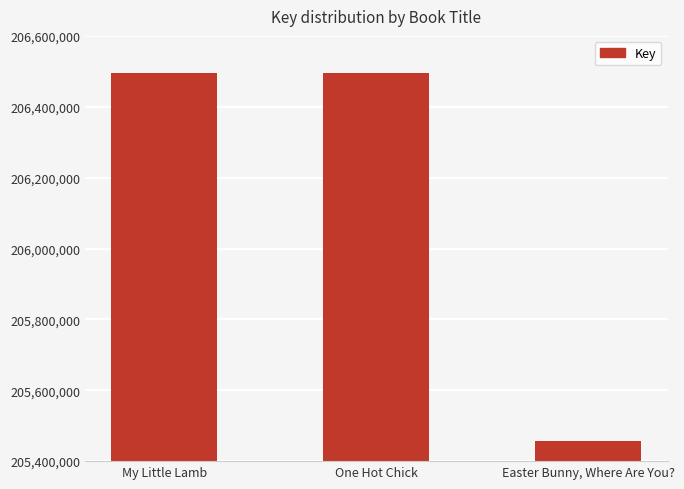

What is the change in value from My Little Lamb to One Hot Chick?

+900